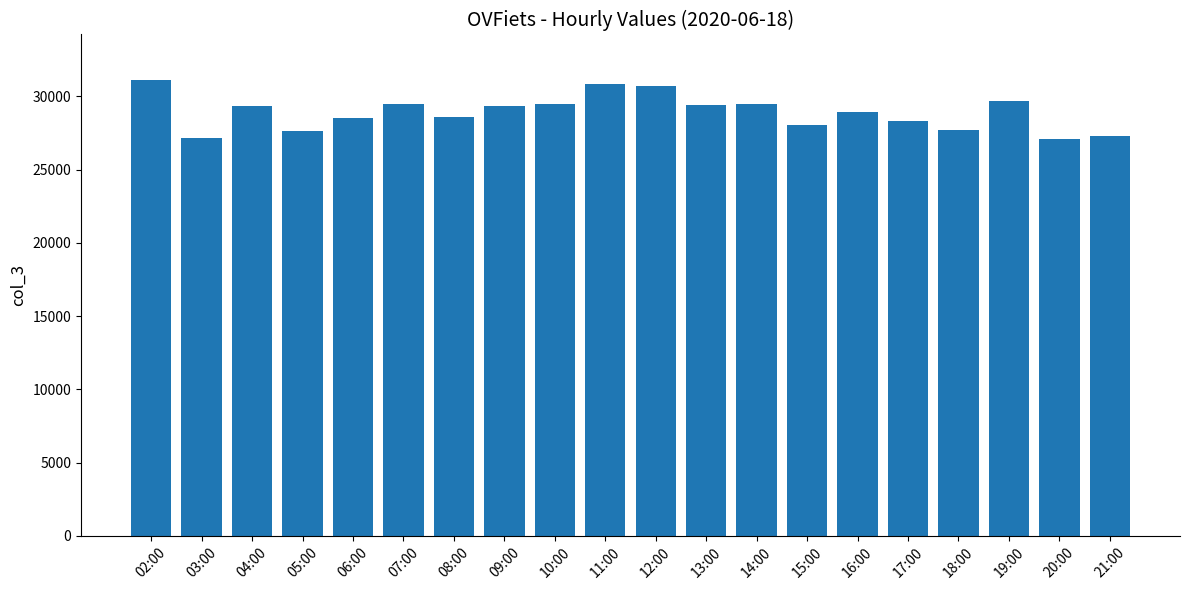

What is the maximum value shown in the chart?

31122